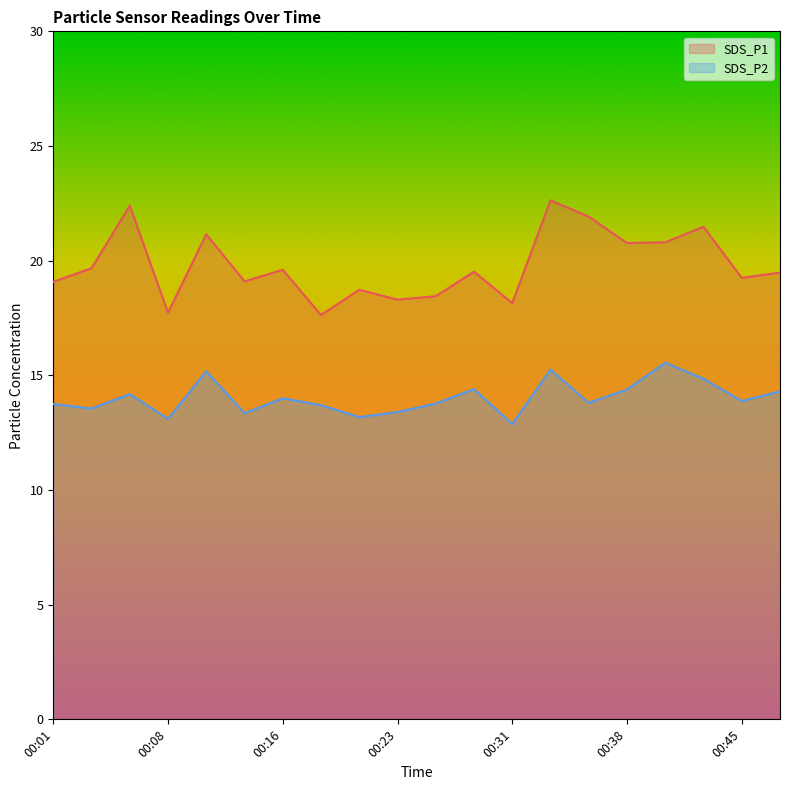

List the labels in order of SDS_P1 value, largest first.

00:33, 00:06, 00:35, 00:43, 00:11, 00:40, 00:38, 00:04, 00:16, 00:28, 00:48, 00:45, 00:13, 00:01, 00:21, 00:26, 00:23, 00:31, 00:08, 00:18